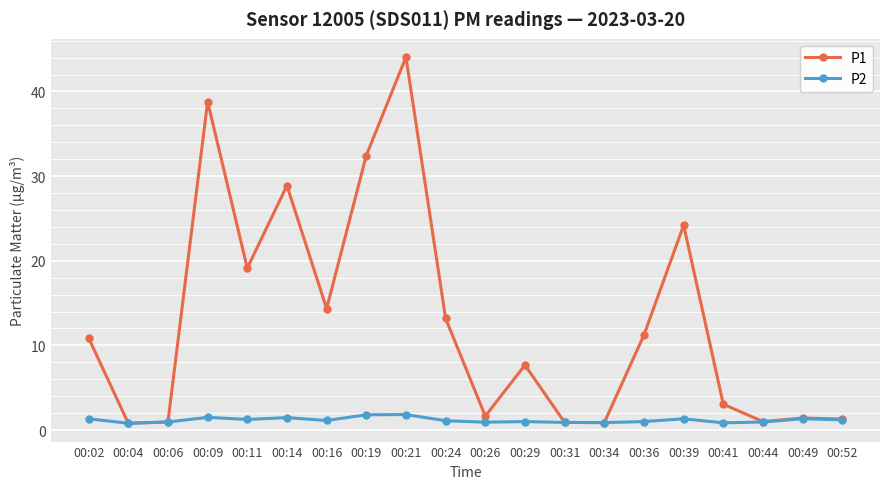

Which series has the largest range (max minus min)?

P1